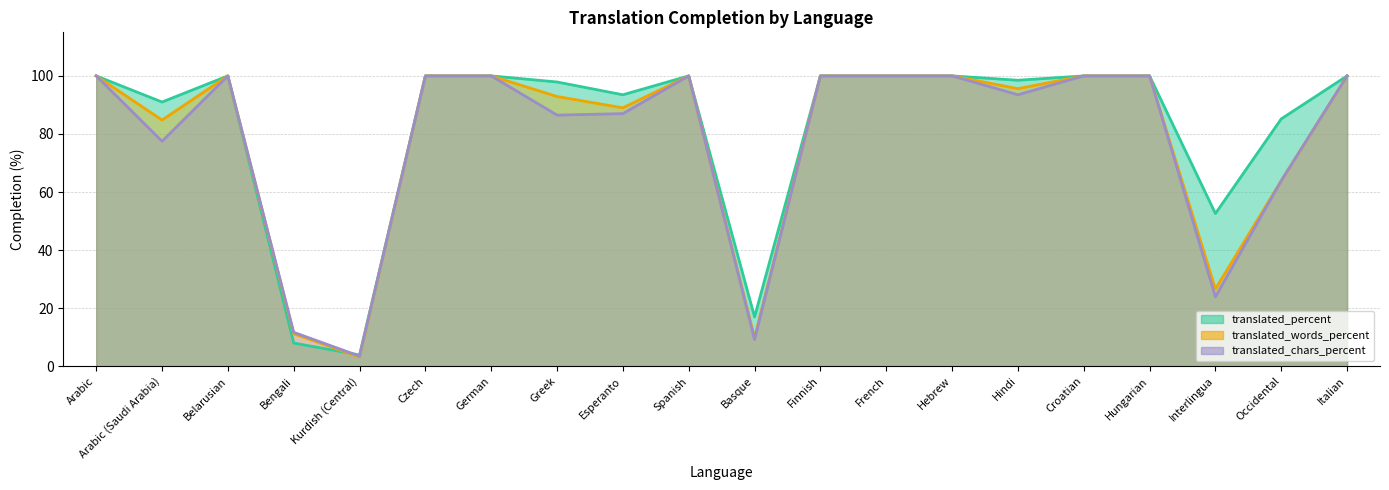

Rank the series by their average value, from highest to lowest.

translated_percent, translated_words_percent, translated_chars_percent